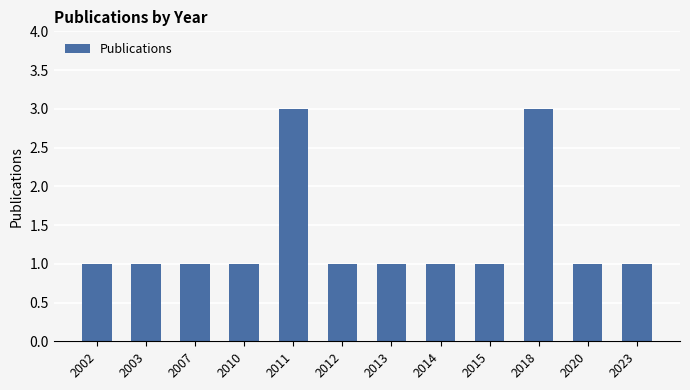

Reading left to right, list all the values displayed in this chart.

2002=1	2003=1	2007=1	2010=1	2011=3	2012=1	2013=1	2014=1	2015=1	2018=3	2020=1	2023=1